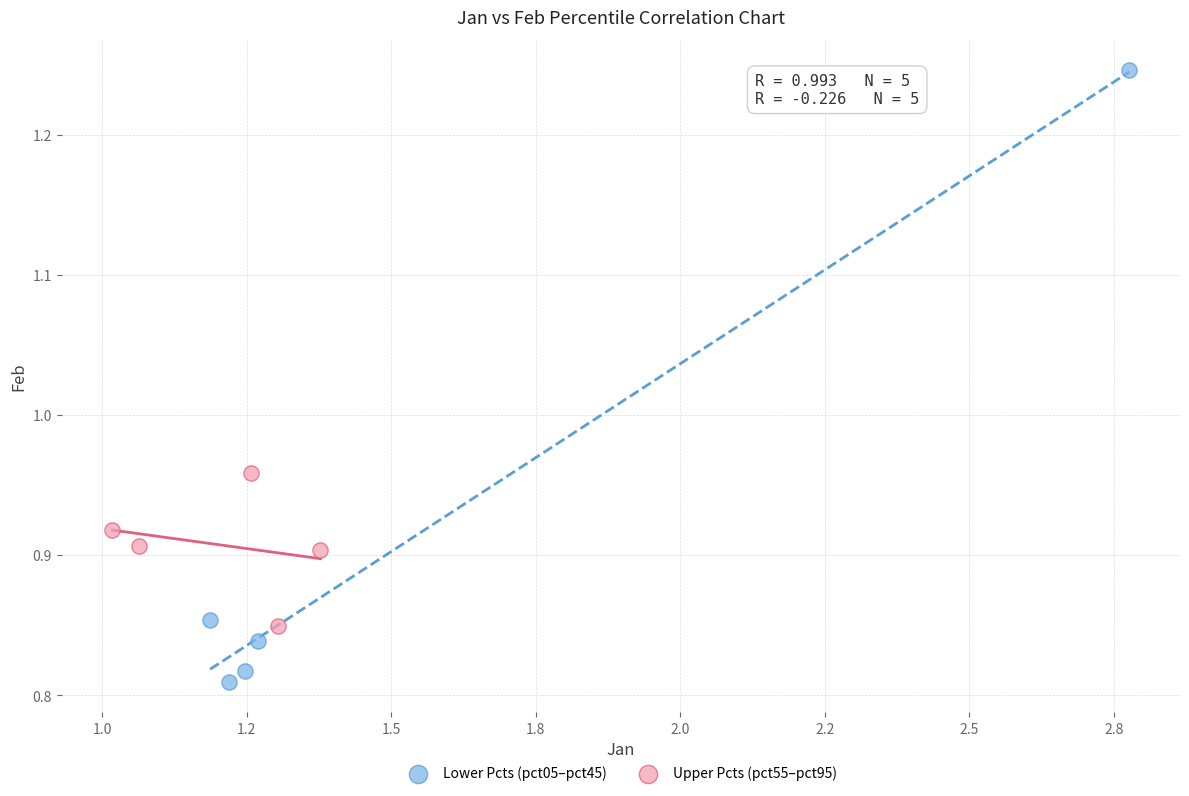

Which series has the widest spread of Y values?

Lower Pcts (pct05–pct45)